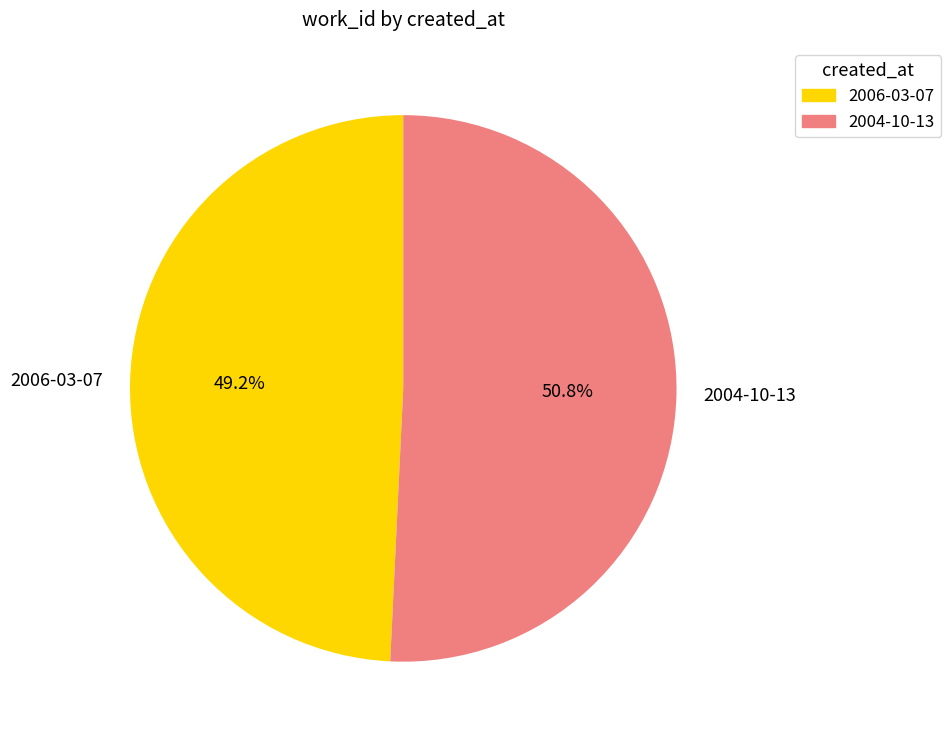

What is the majority slice?

2004-10-13